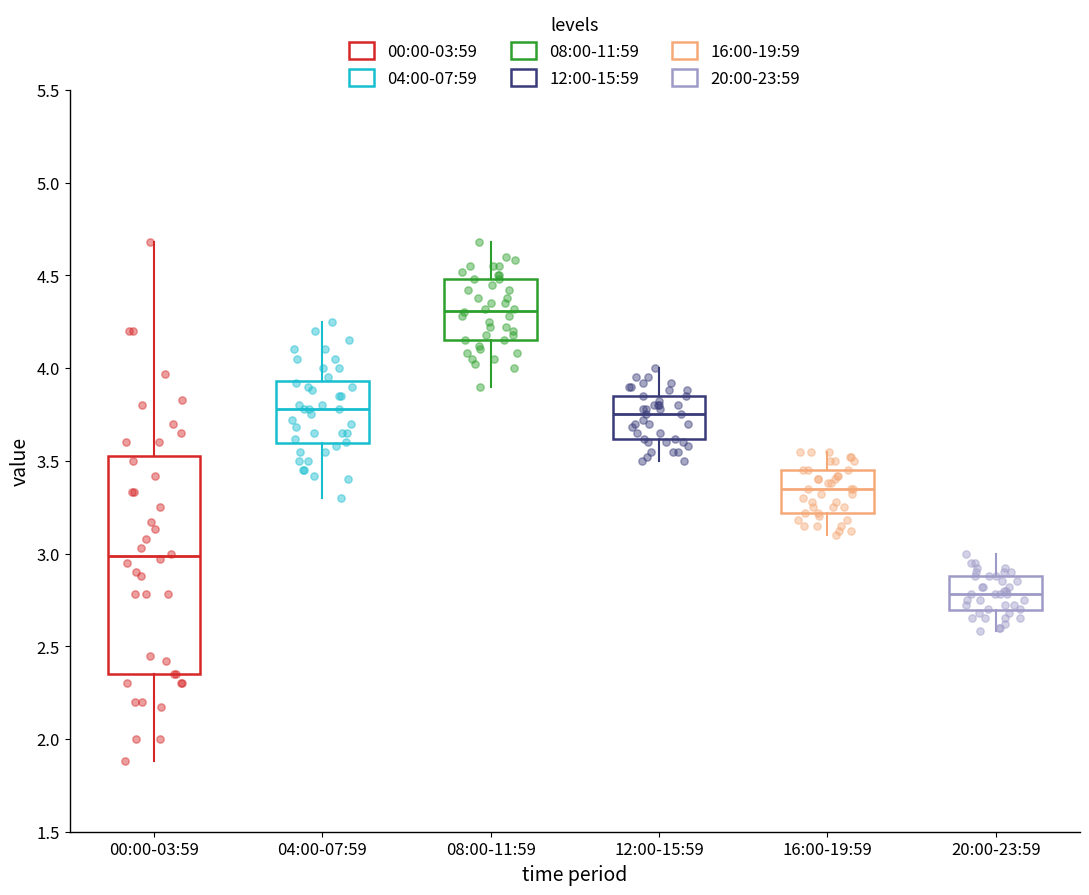

Comparing the boxes themselves (not the whiskers), which one is the tallest?

00:00-03:59